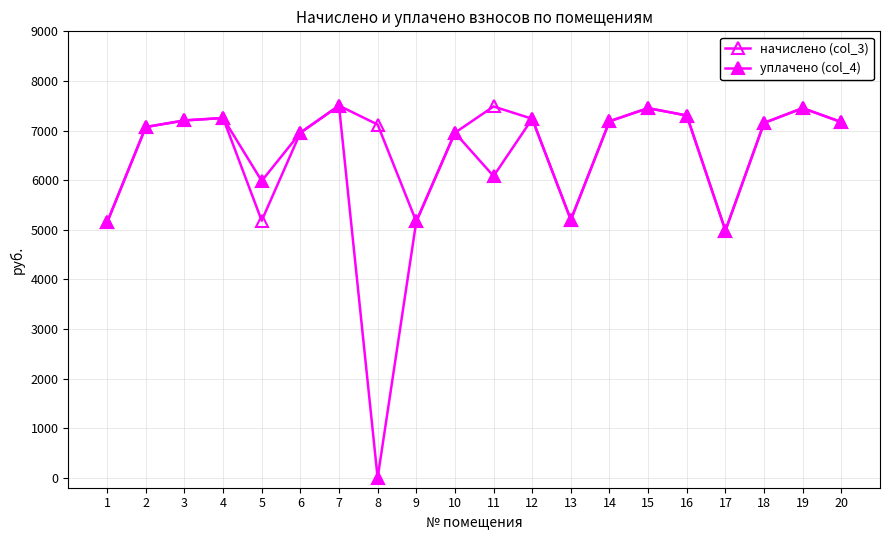

Which series has the largest total across all categories?

начислено (col_3)